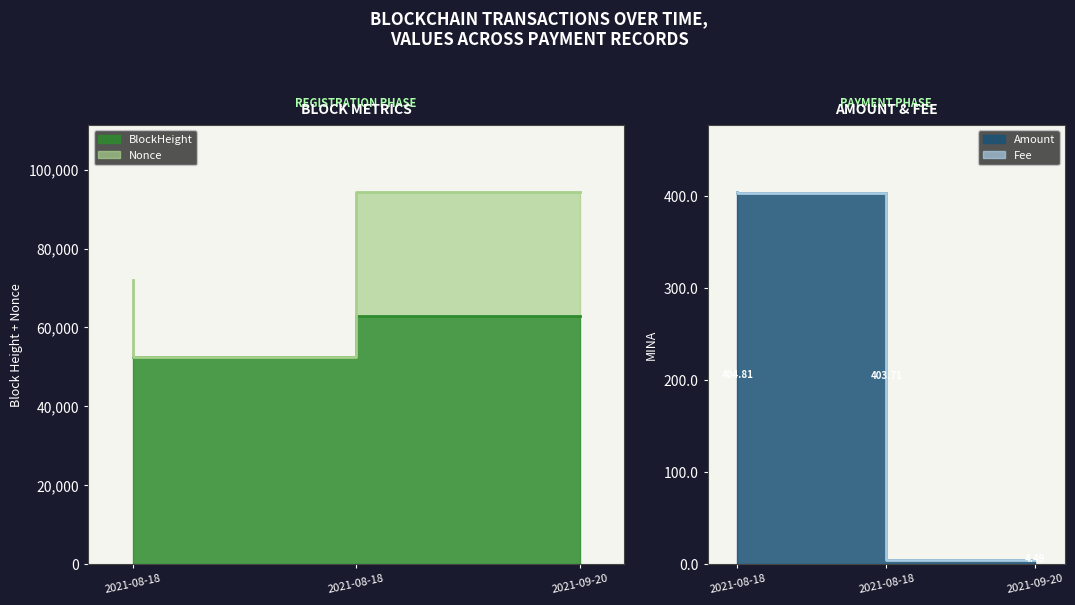

List the labels in order of Amount value, largest first.

2021-08-18, 2021-08-18, 2021-09-20